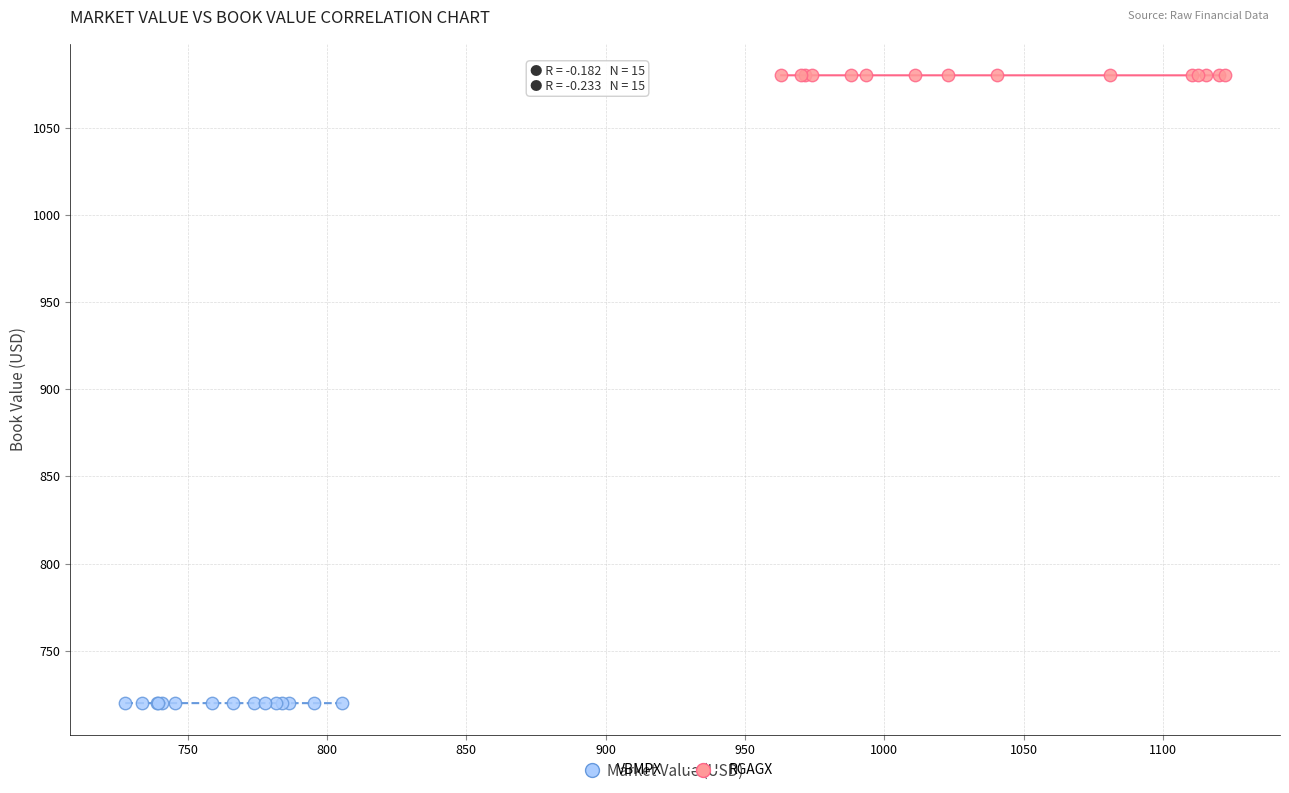

What are all the series names shown in the legend?

VBMPX, RGAGX